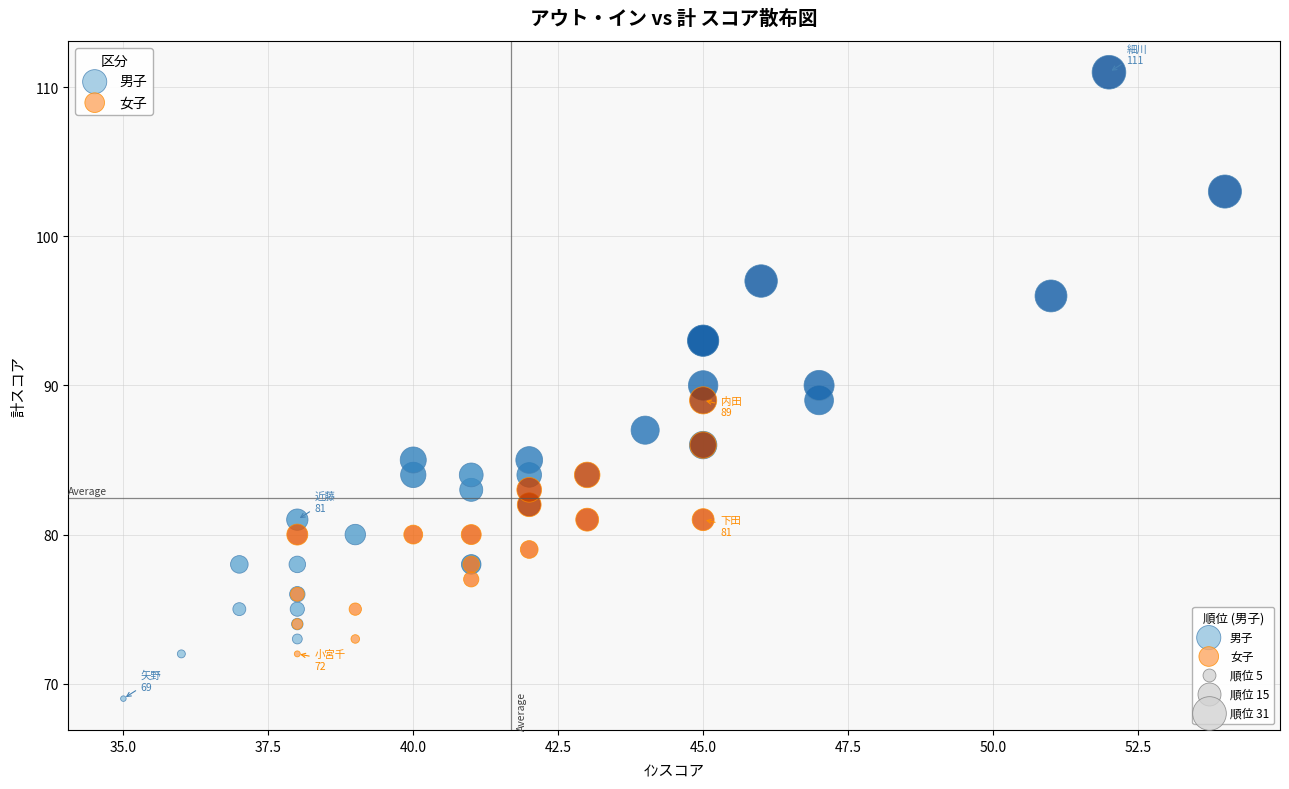

Which series contains the highest Y value?

男子